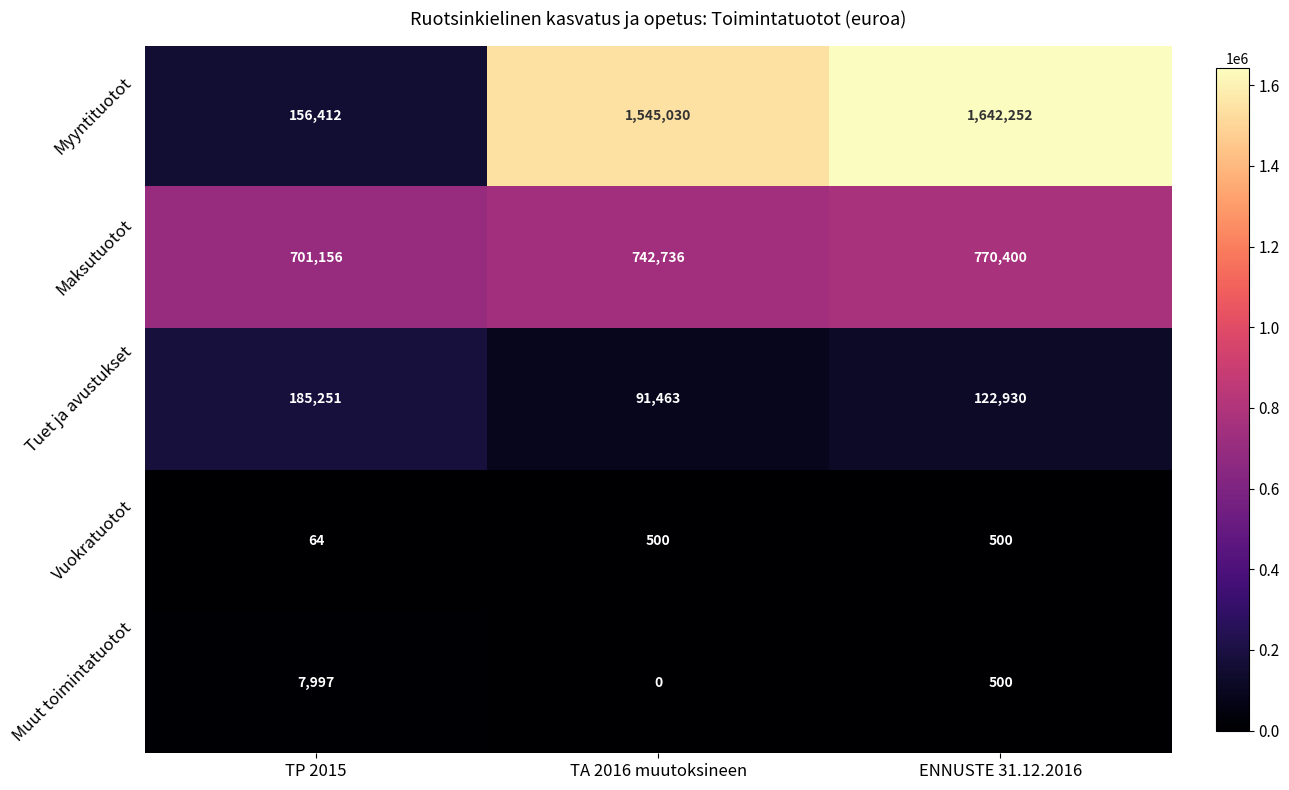

Is it true that Muut toimintatuotot equals -5083 at TA 2016 muutoksineen?

False